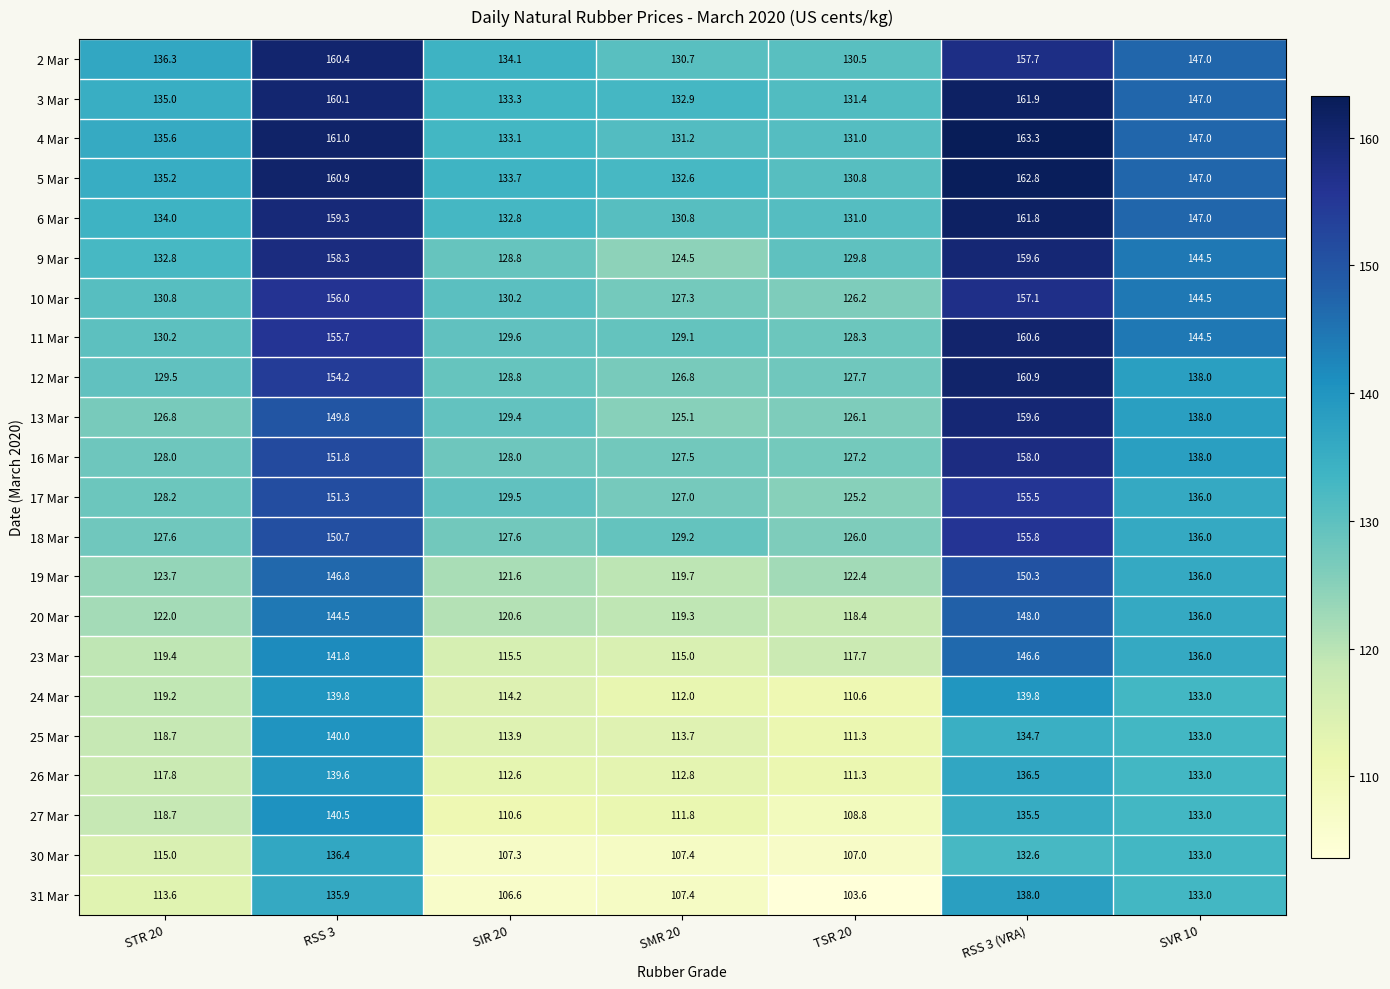

At which label does 27 Mar first exceed 118?

STR 20